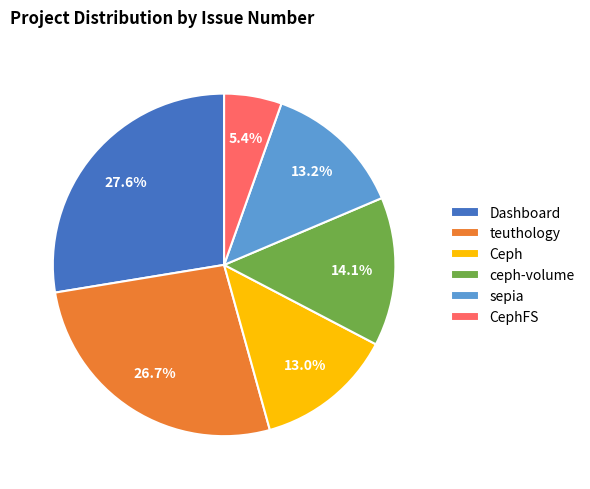

Does any single category account for the majority?

No